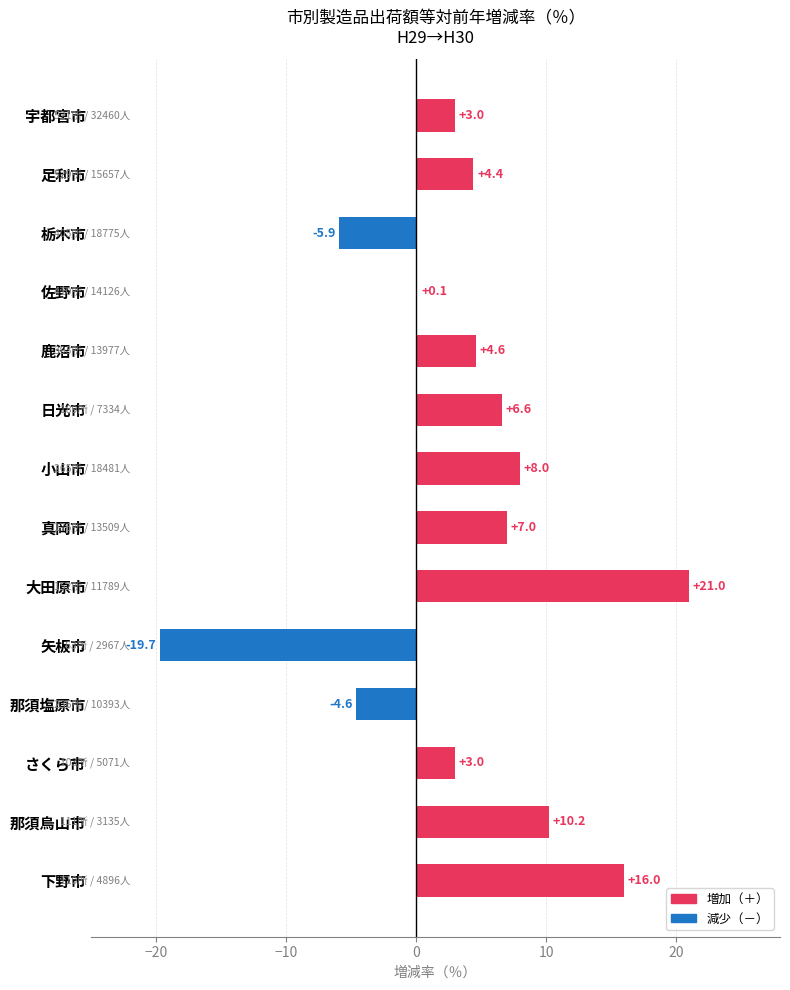

At which label is the value closest to 0?

佐野市